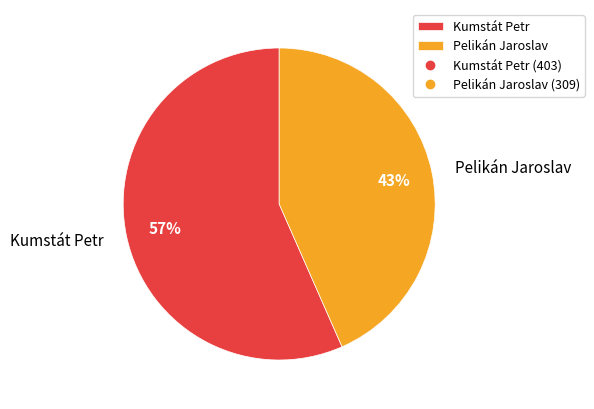

How many slices are in this pie chart?

2